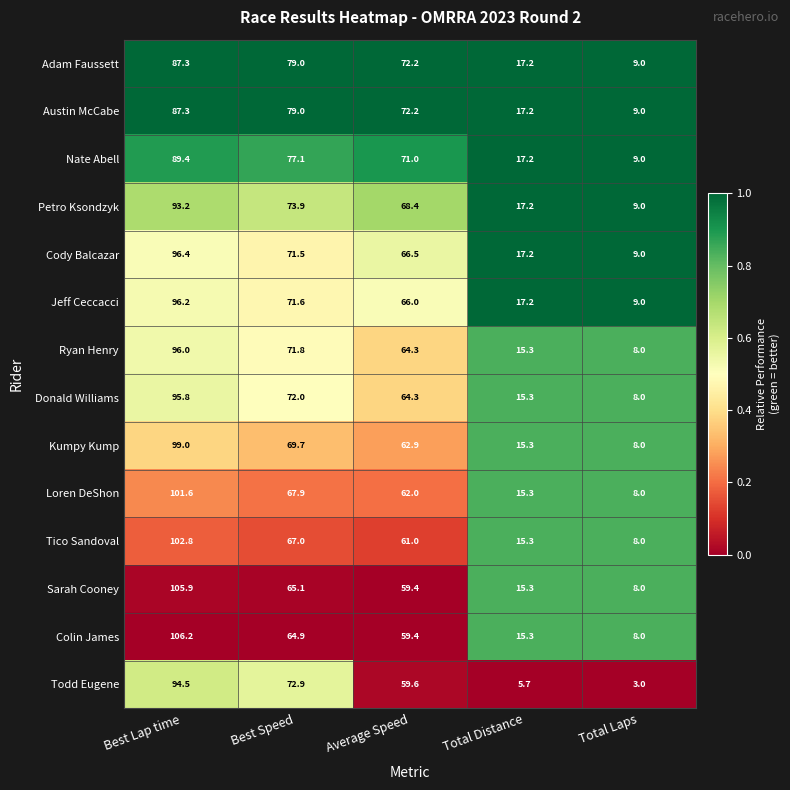

Which series has the largest range (max minus min)?

Colin James